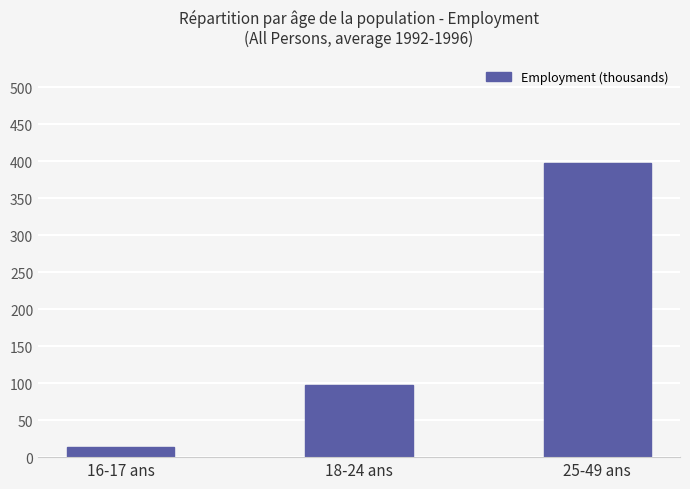

Which category has the highest value across all series?

25-49 ans